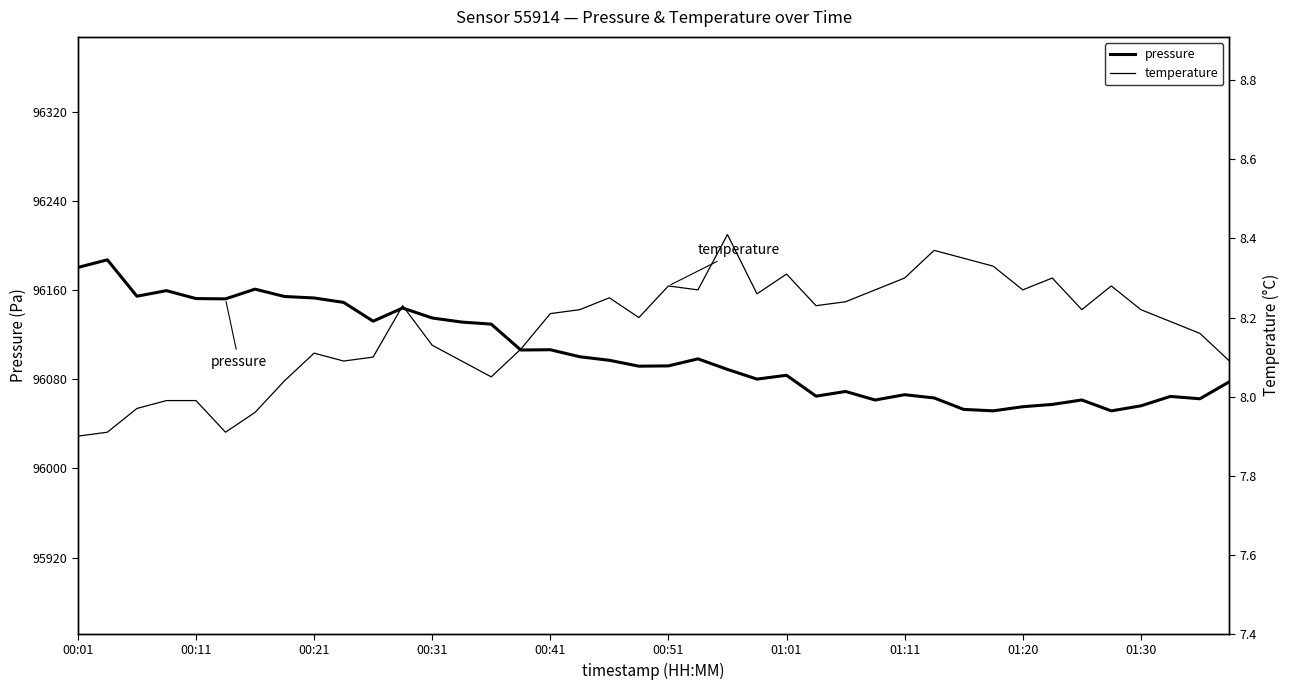

Does the chart display data point markers on the line(s)?

No